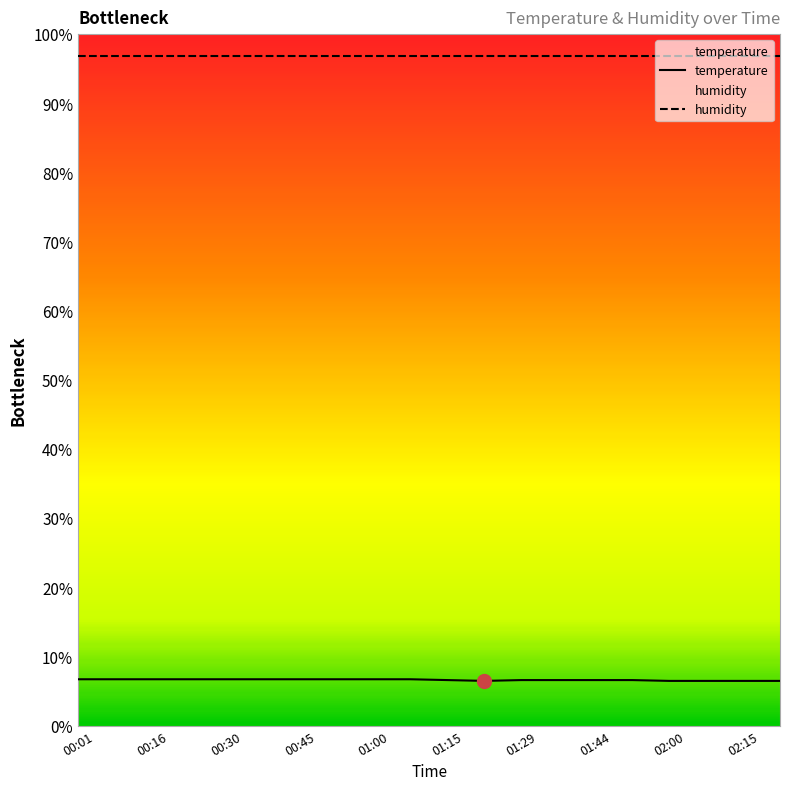

Which category has the highest value across all series?

00:01